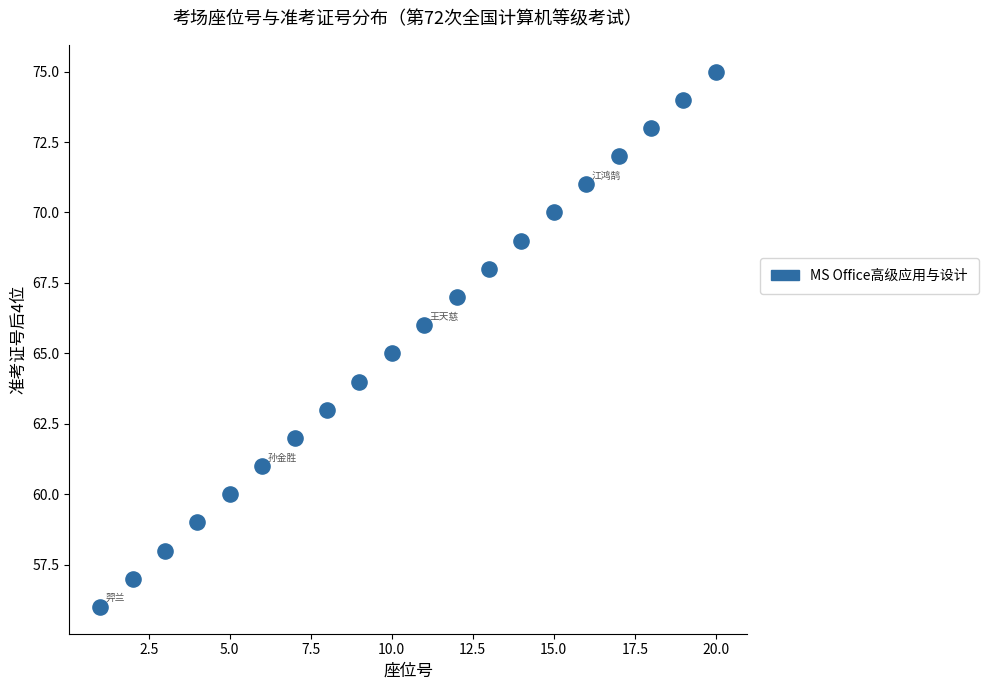

What is the range of Y values (max minus min)?

19